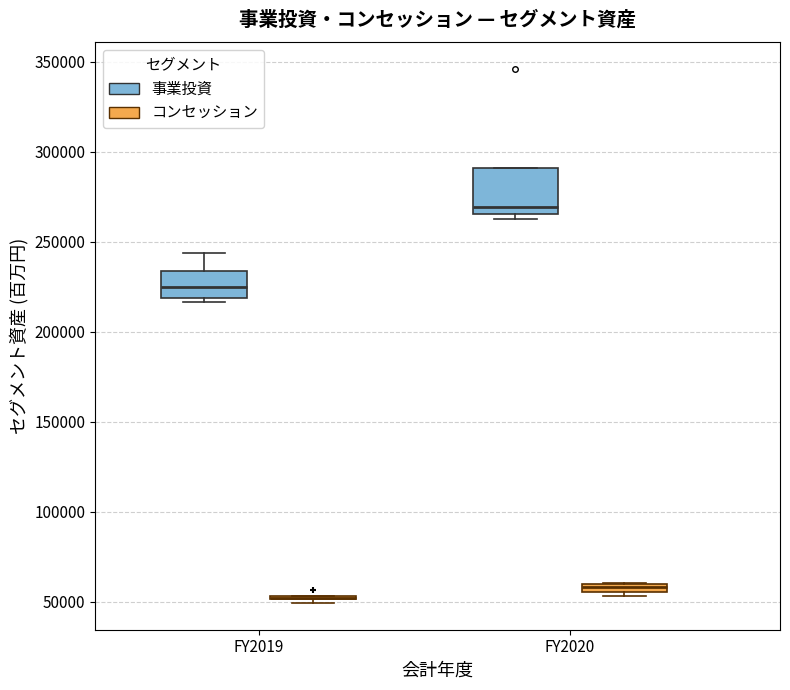

Which box is the tallest, from its lower edge to its upper edge?

FY2020 (事業投資)